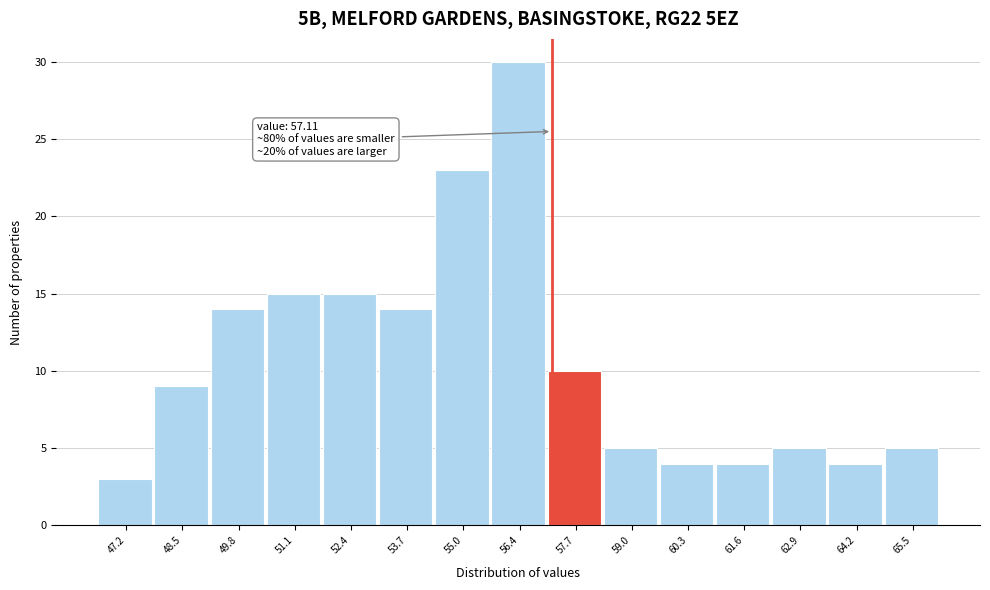

Which range on the x-axis has the tallest bar?

55.6 to 57.0